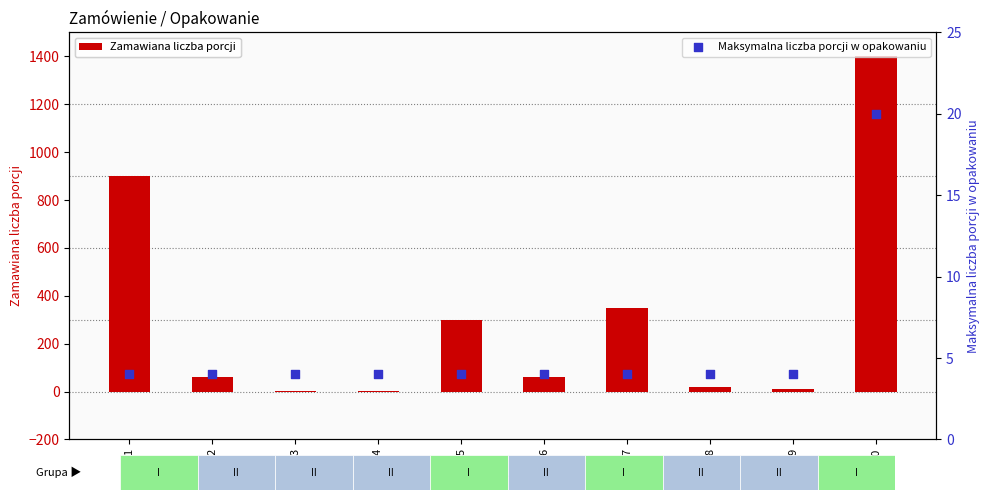

What is the total value across all series at 2?

64